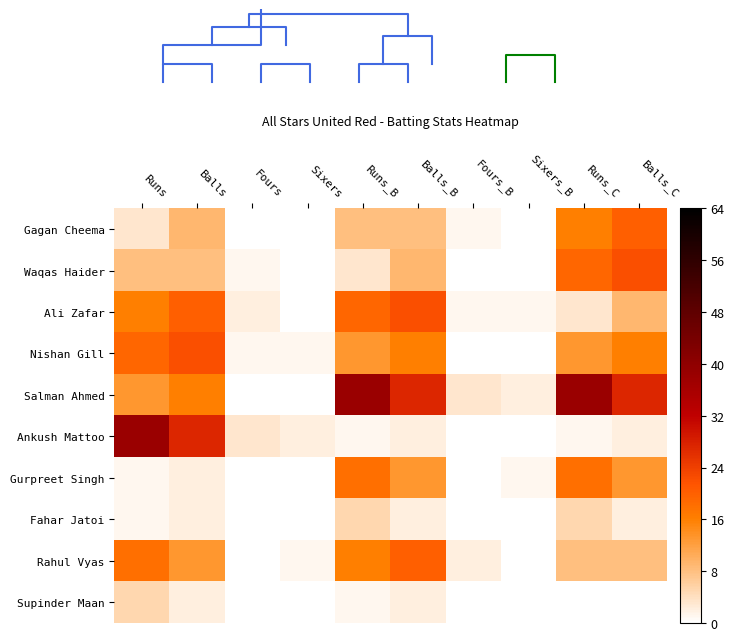

List the labels in order of Ankush Mattoo value, smallest first.

Fours_B, Sixers_B, Runs_B, Runs_C, Sixers, Balls_B, Balls_C, Fours, Balls, Runs